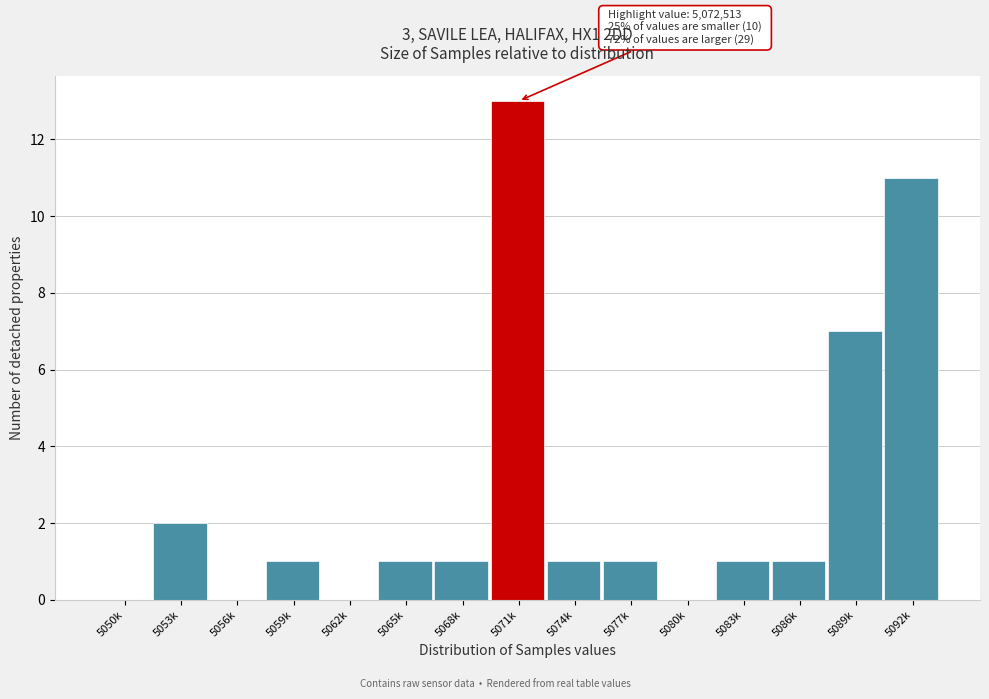

Reading left to right, list all the values displayed in this chart.

5050k=0	5053k=2	5056k=0	5059k=1	5062k=0	5065k=1	5068k=1	5071k=13	5074k=1	5077k=1	5080k=0	5083k=1	5086k=1	5089k=7	5092k=11